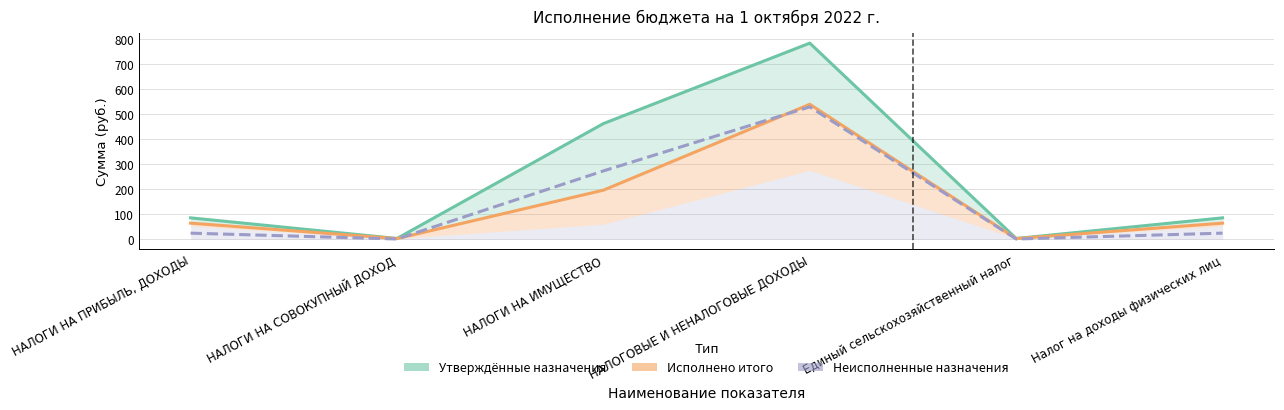

At which label does Неисполненные назначения reach its minimum?

НАЛОГИ НА СОВОКУПНЫЙ ДОХОД